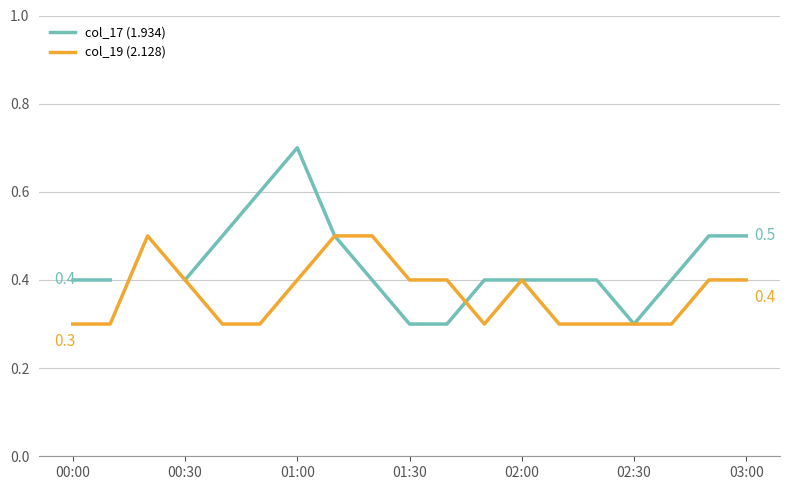

Does the chart display data point markers on the line(s)?

No